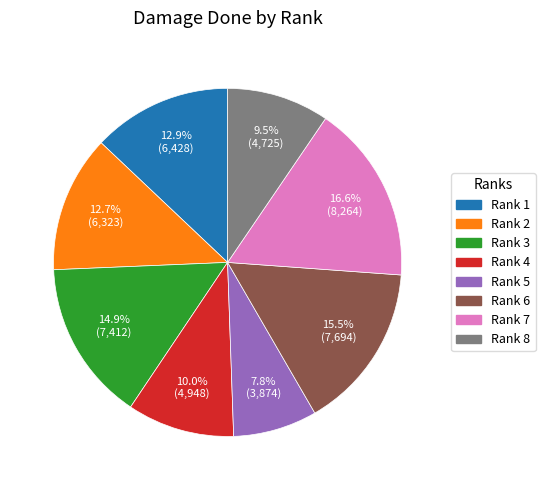

Is there any slice that represents more than half of the pie?

No